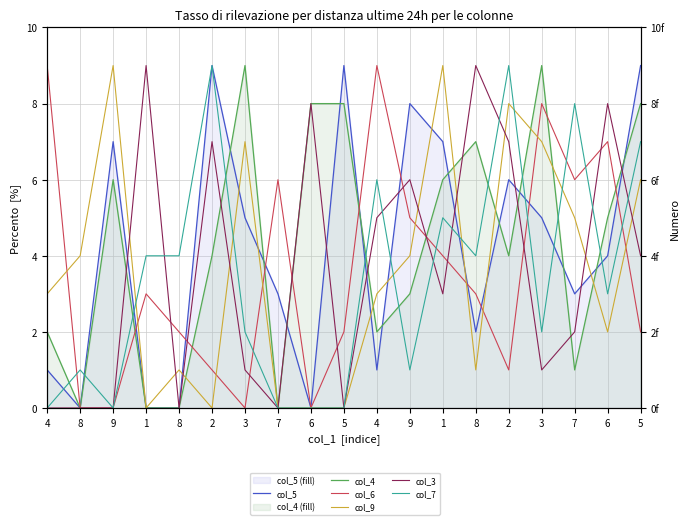

Reading right to left, list all the values displayed in this chart.

col_5: 5=9	6=4	7=3	3=5	2=6	8=2	1=7	9=8	4=1	5=9	6=0	7=3	3=5	2=9	8=0	1=0	9=7	8=0	4=1
col_4: 5=8	6=5	7=1	3=9	2=4	8=7	1=6	9=3	4=2	5=8	6=8	7=0	3=9	2=4	8=0	1=0	9=6	8=0	4=2
col_6: 5=2	6=7	7=6	3=8	2=1	8=3	1=4	9=5	4=9	5=2	6=0	7=6	3=0	2=1	8=2	1=3	9=0	8=0	4=9
col_9: 5=6	6=2	7=5	3=7	2=8	8=1	1=9	9=4	4=3	5=0	6=0	7=0	3=7	2=0	8=1	1=0	9=9	8=4	4=3
col_3: 5=4	6=8	7=2	3=1	2=7	8=9	1=3	9=6	4=5	5=0	6=8	7=0	3=1	2=7	8=0	1=9	9=0	8=0	4=0
col_7: 5=7	6=3	7=8	3=2	2=9	8=4	1=5	9=1	4=6	5=0	6=0	7=0	3=2	2=9	8=4	1=4	9=0	8=1	4=0